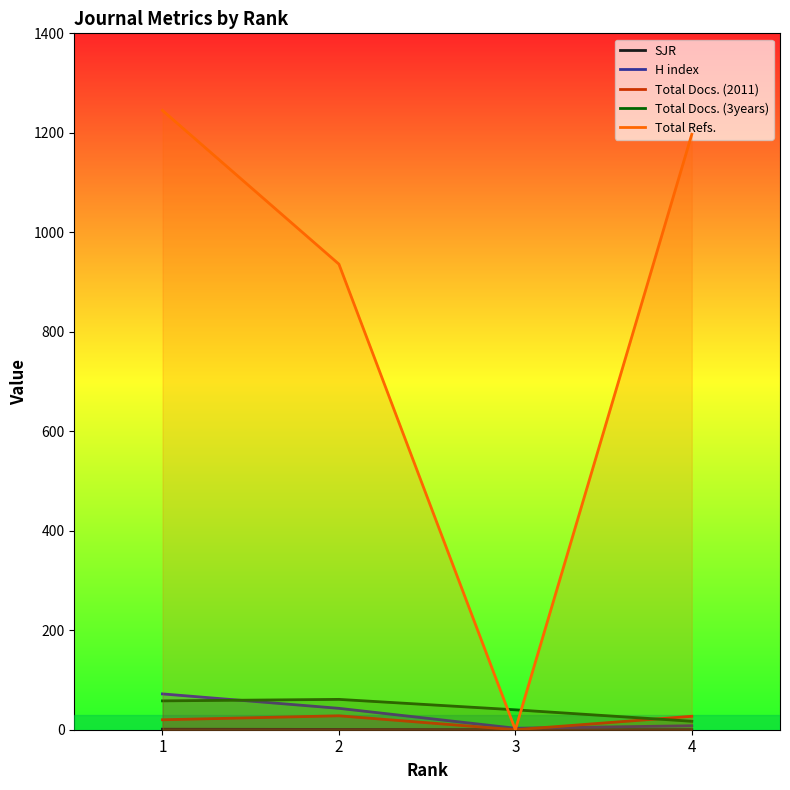

What is the value of the Total Docs. (2011) point at the 2nd from the left?

28.0